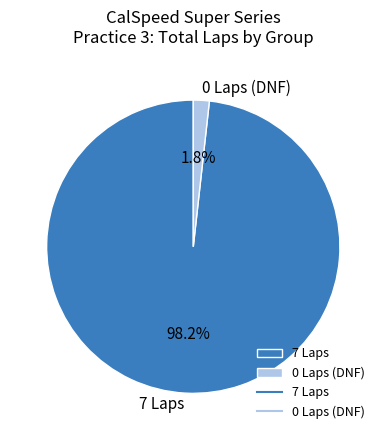

What percentage do 0 Laps (DNF) and 7 Laps together represent?

100.0%